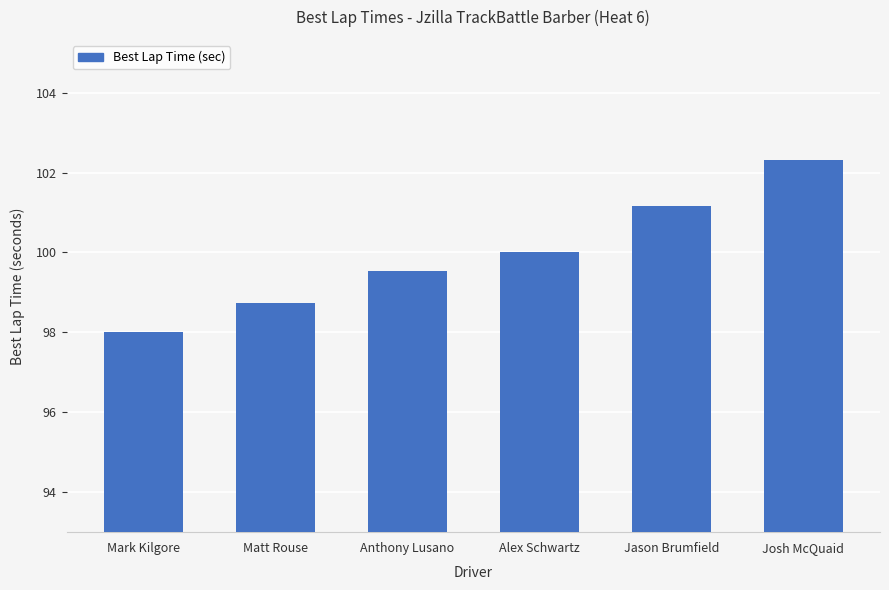

What is the sum of all values?

599.8